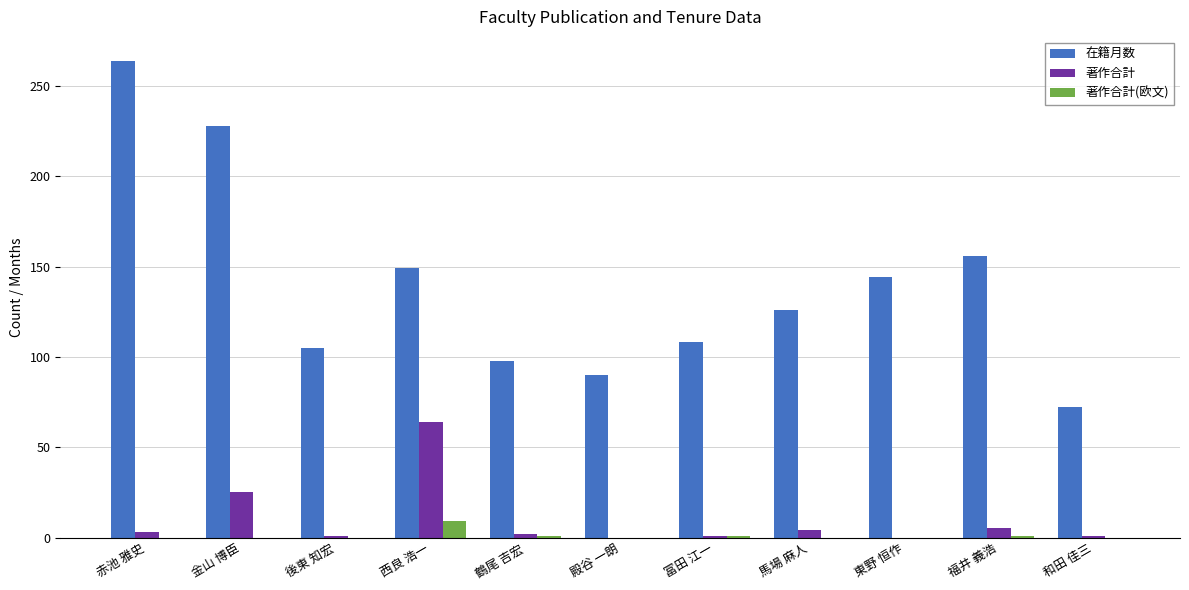

What is the maximum value for 著作合計?

64